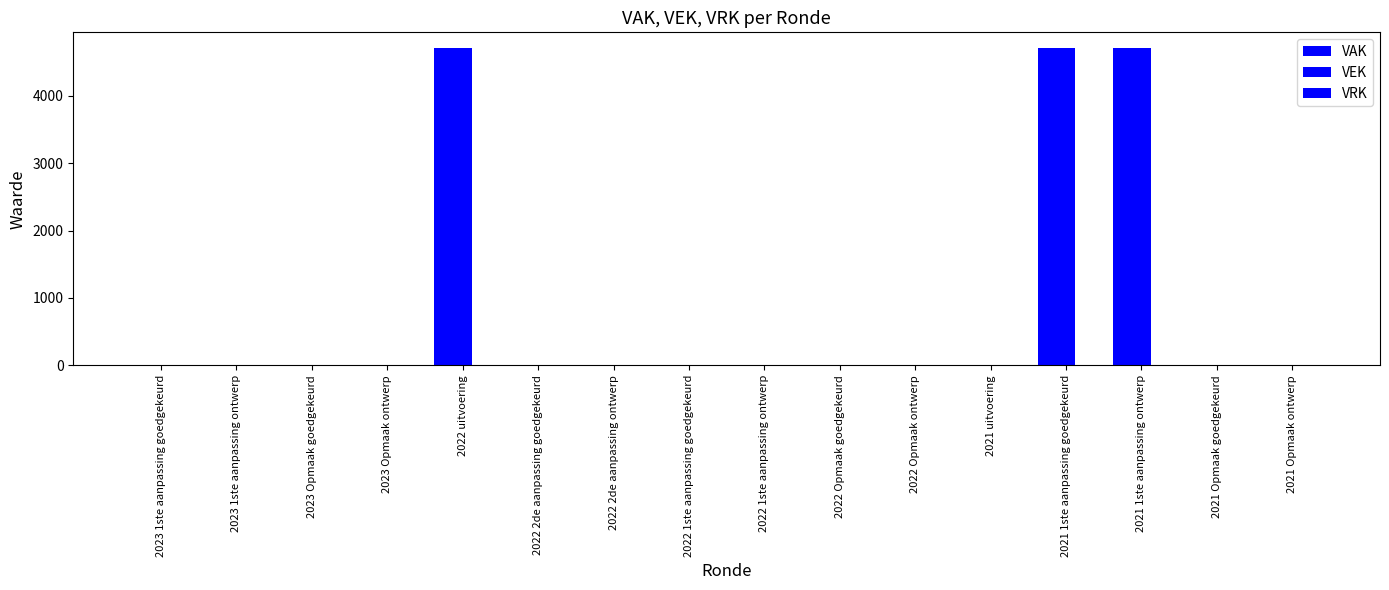

What is the difference between the highest and lowest values at 2022 uitvoering?

4704